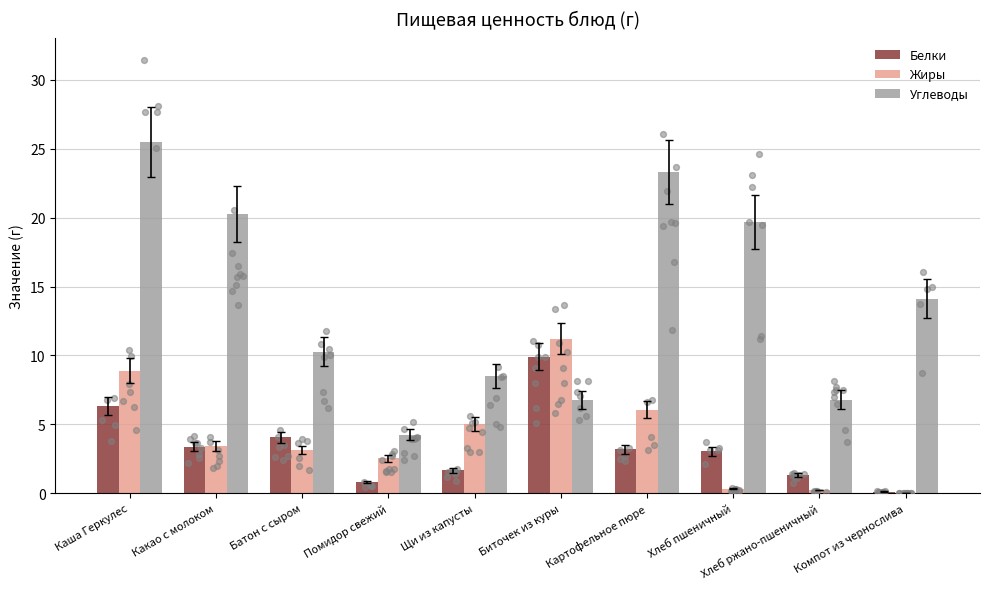

Which series has the largest Y range (max minus min)?

Углеводы